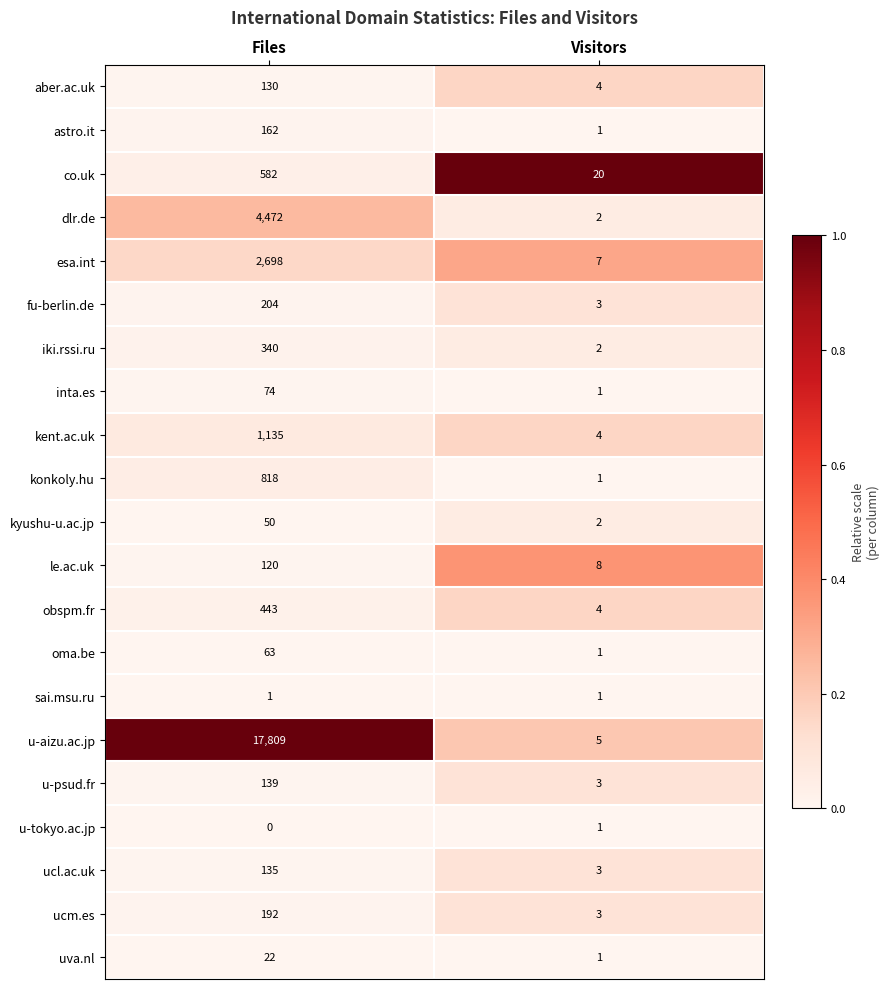

What is the difference between the maximum and minimum values in the oma.be series?

62